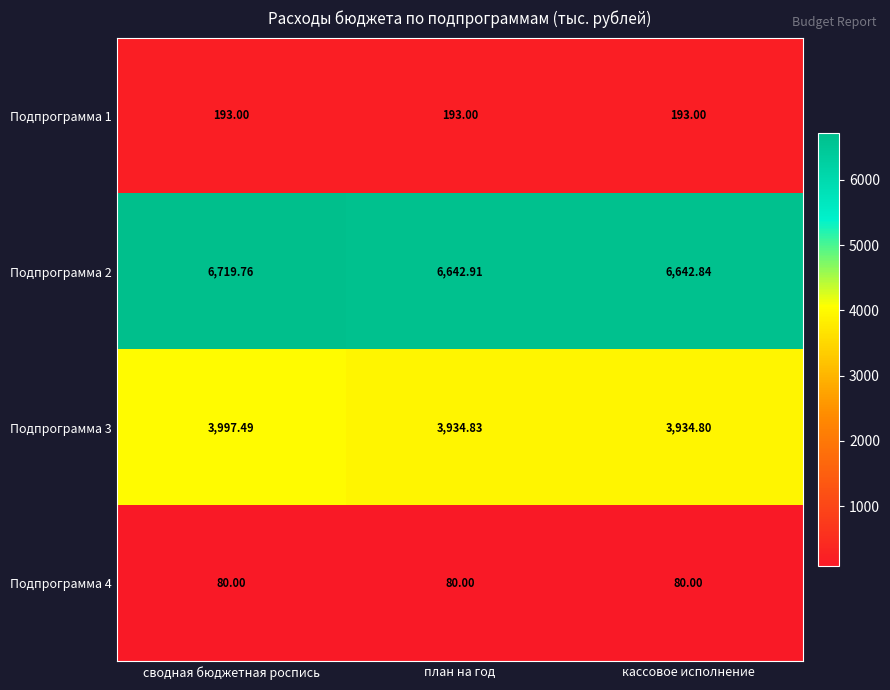

Rank the categories by Подпрограмма 2 value from highest to lowest.

сводная бюджетная роспись, план на год, кассовое исполнение